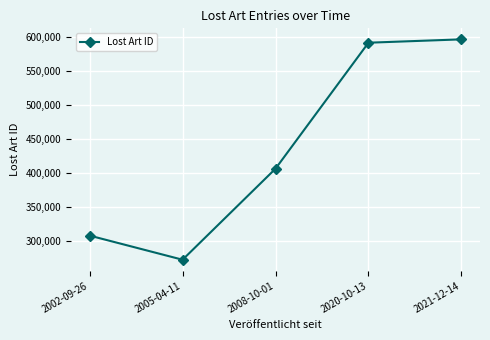

True or false: there are more than 1 points higher than both neighbors.

False